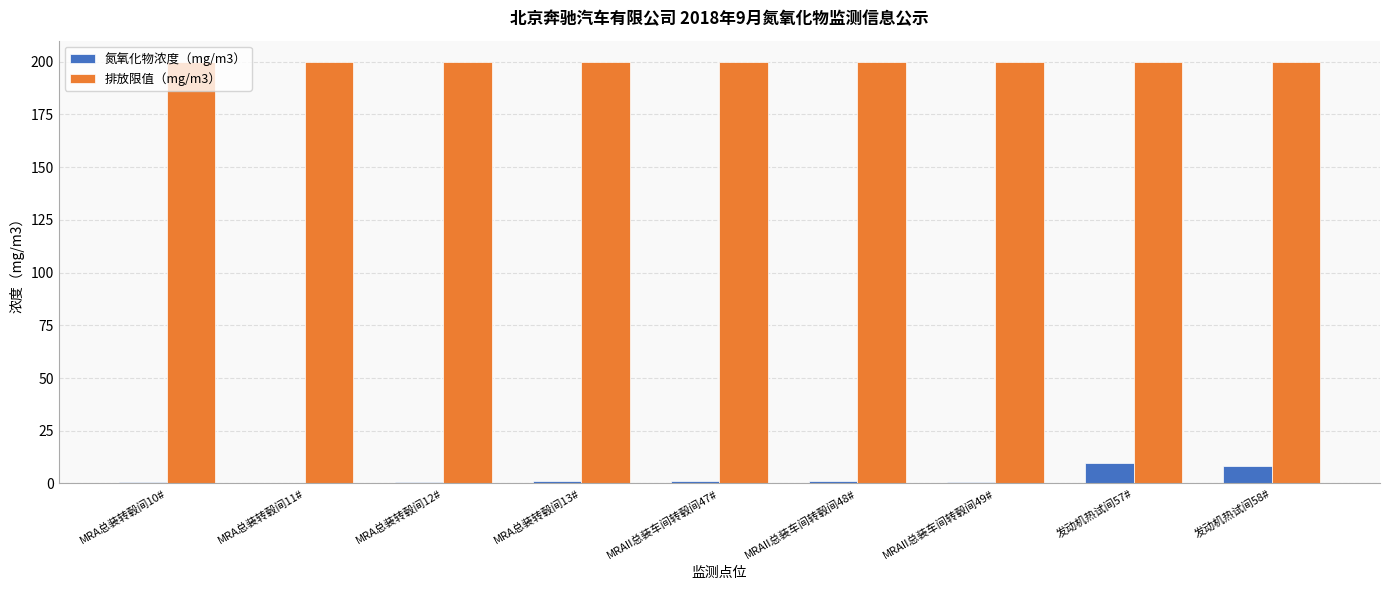

What is the maximum value shown in the chart?

200.0